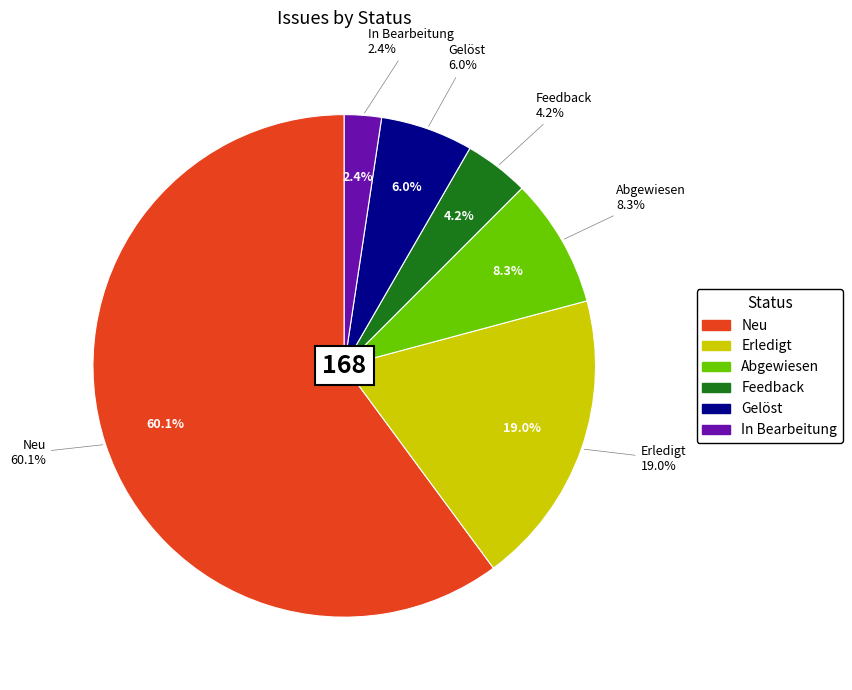

To the nearest percent, what is the difference between the Erledigt and Feedback slice percentages?

15%